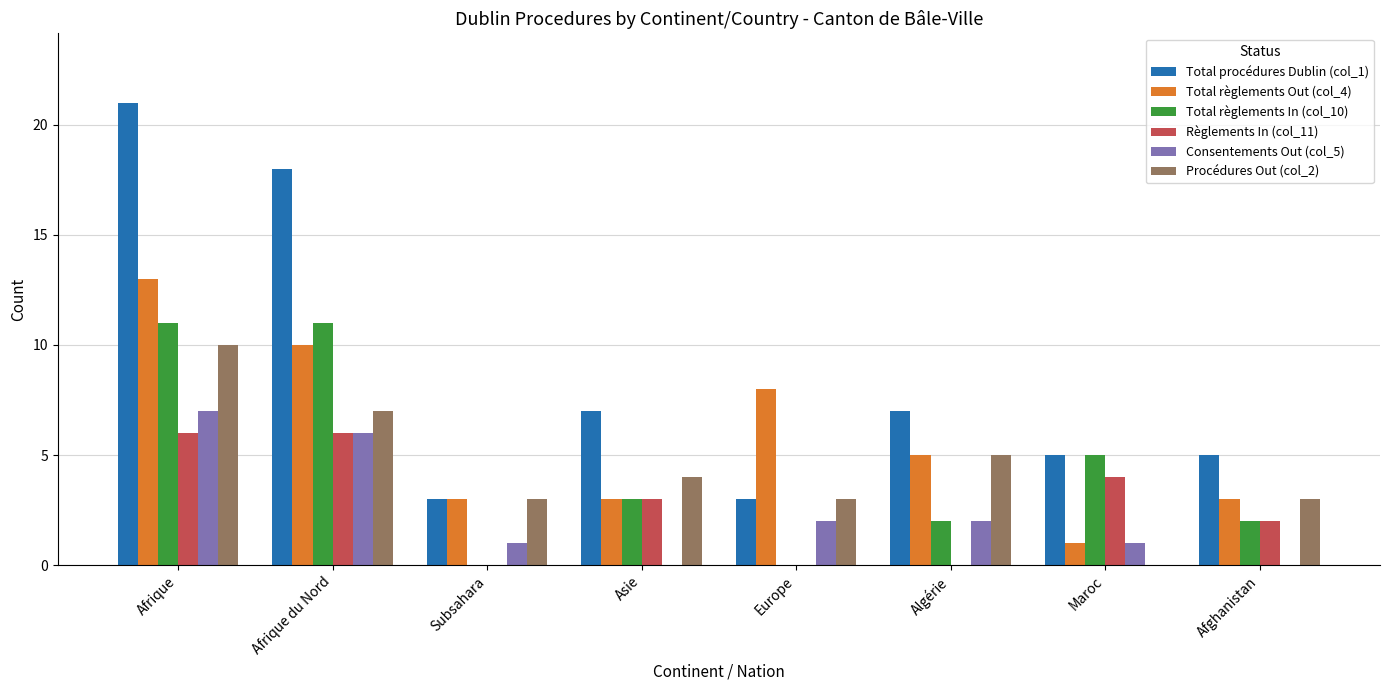

The value of Procédures Out (col_2) at Algérie is 8. True or false?

False